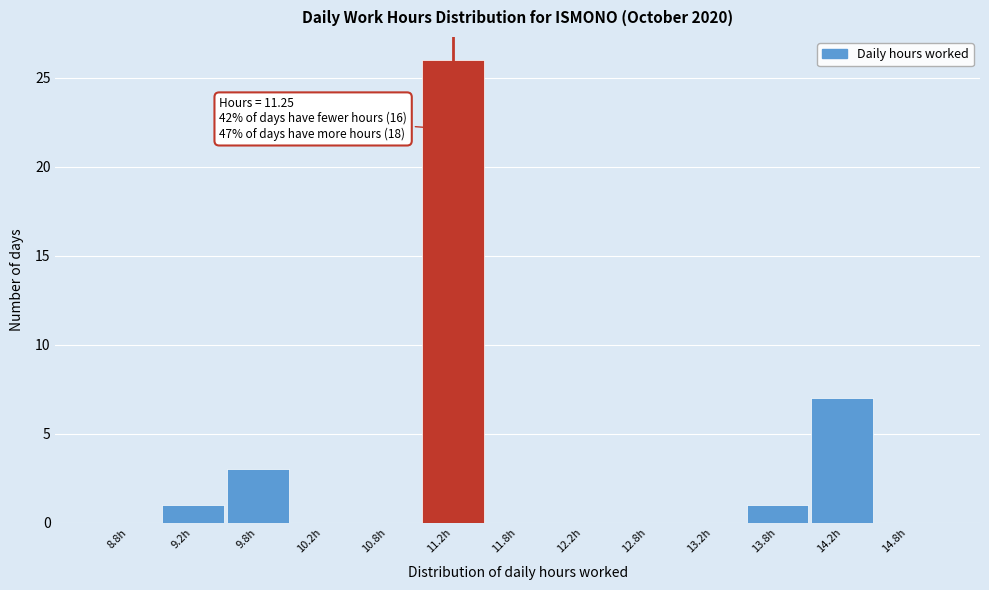

Over which range of the x-axis is the bar tallest?

11.0 to 11.5